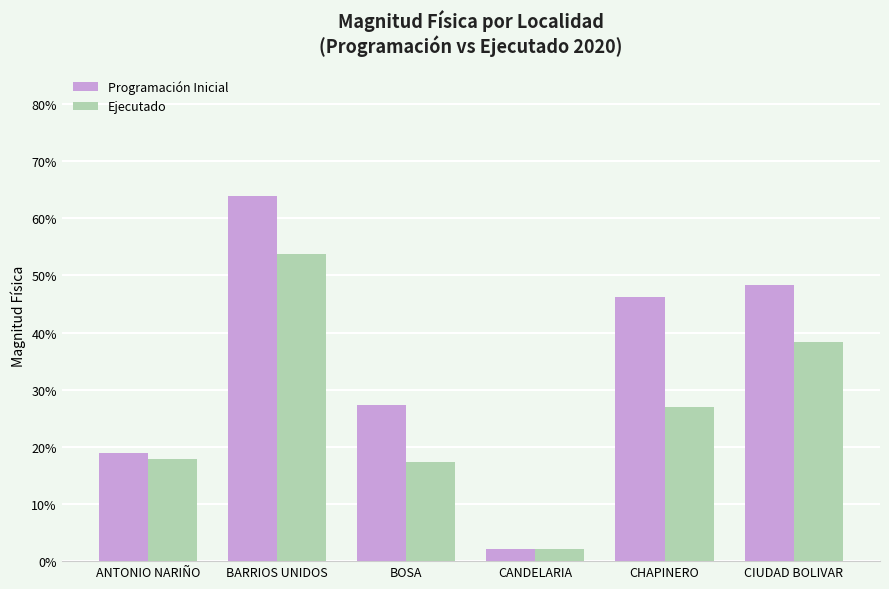

True or false: Programación Inicial has a value of 0.3 at ANTONIO NARIÑO.

False